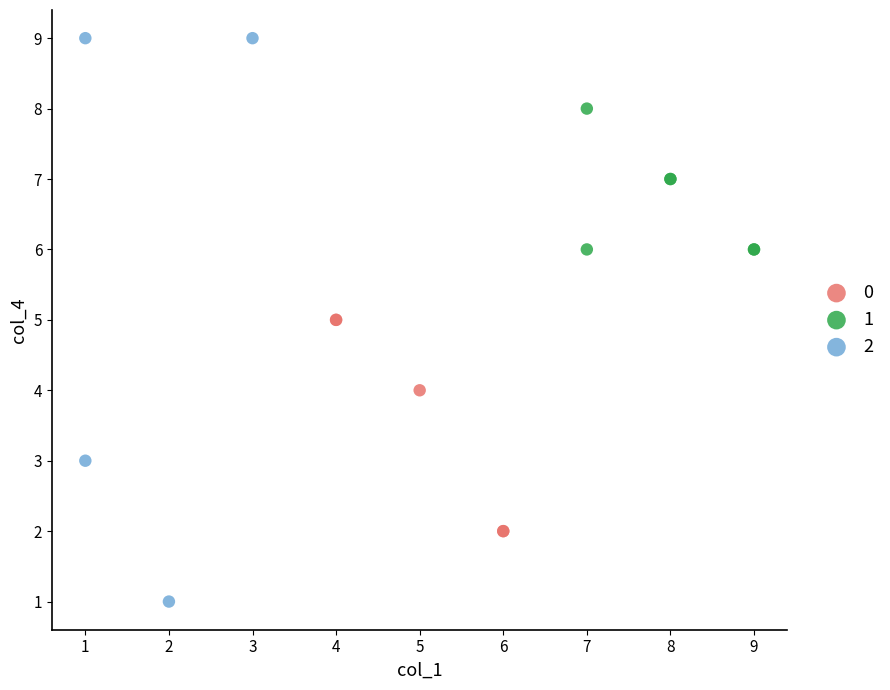

Which series contains the highest Y value?

2